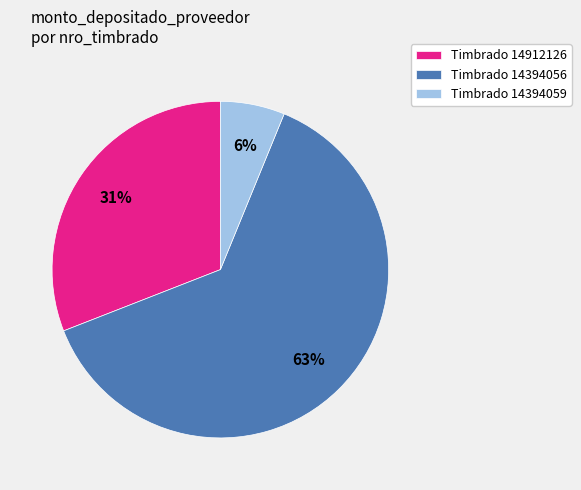

To the nearest percent, what portion does Timbrado 14394056 represent?

63%